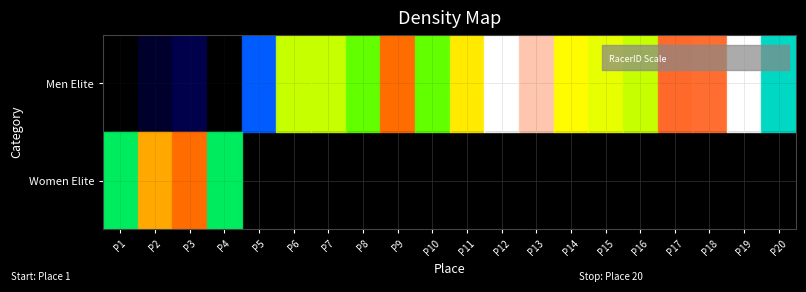

At which category is the sum across all series the highest?

P3